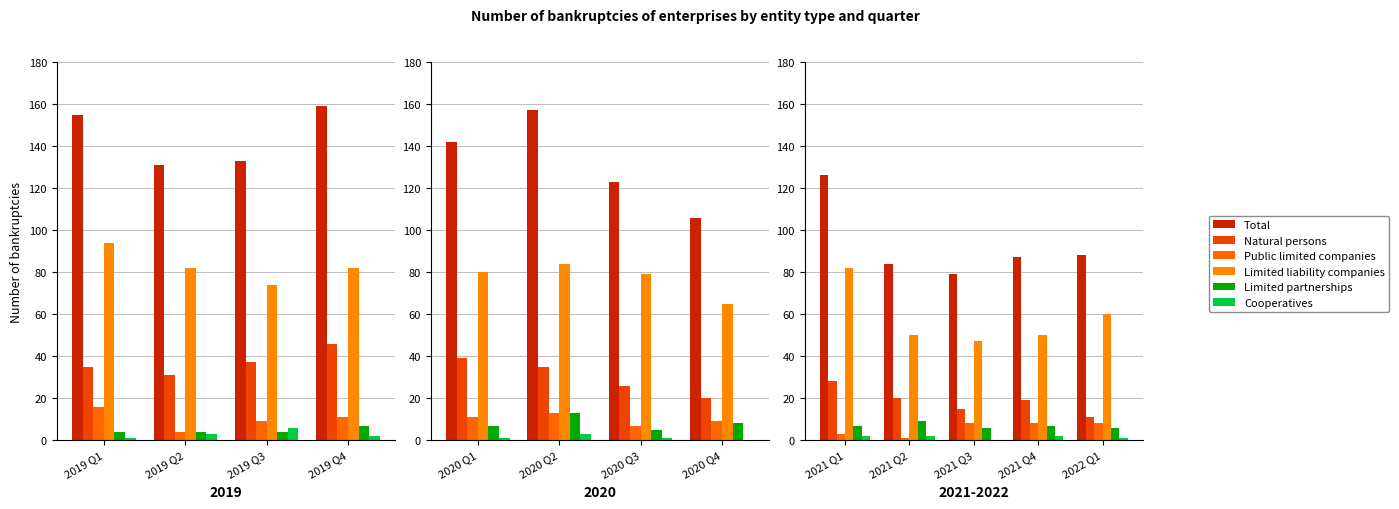

Which series has the widest spread of values?

Total